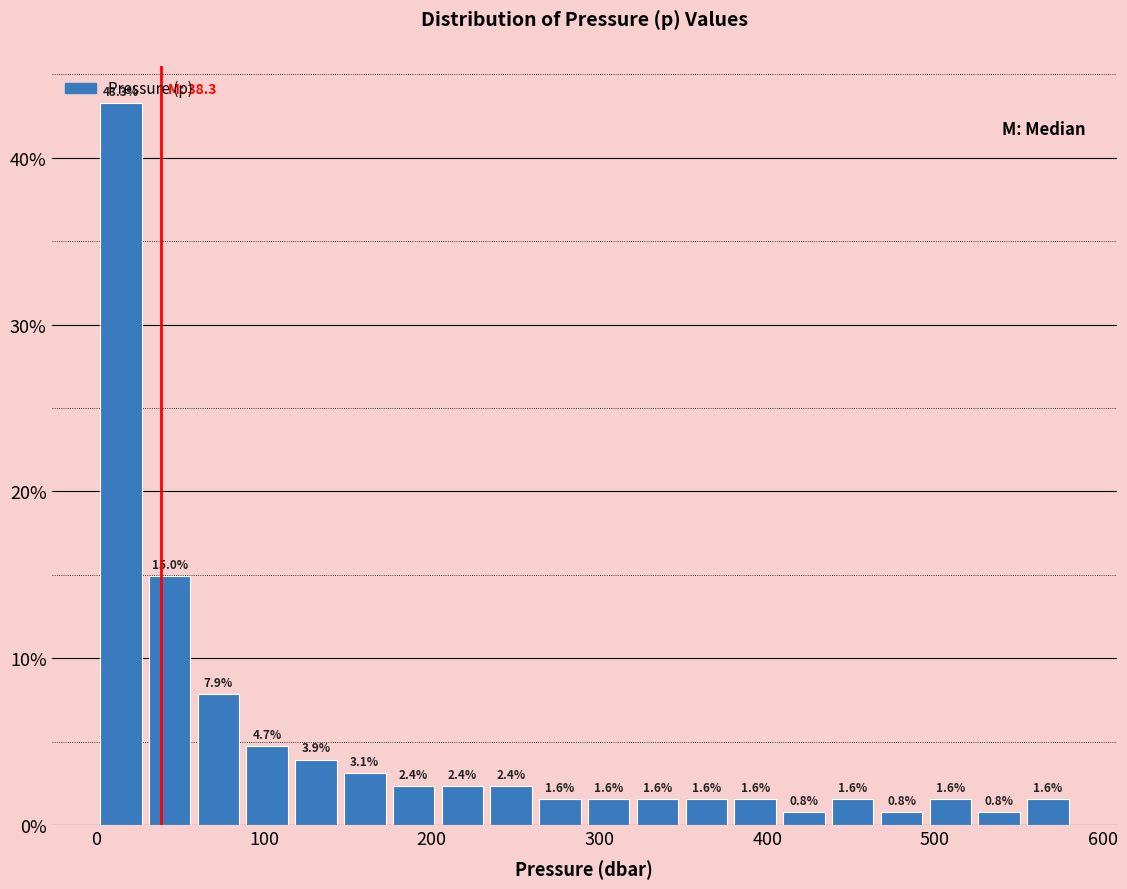

Read against the x-axis, roughly where is the centre of the tallest bar?

10